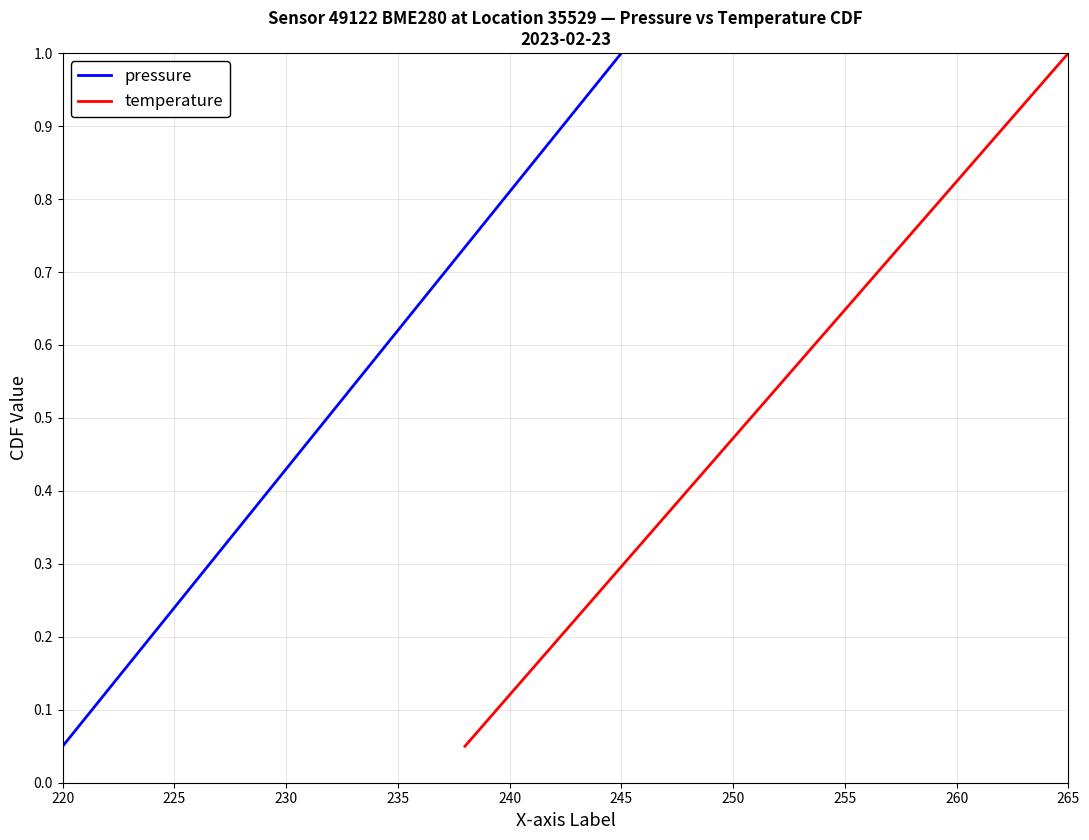

How many distinct data groups are displayed?

2